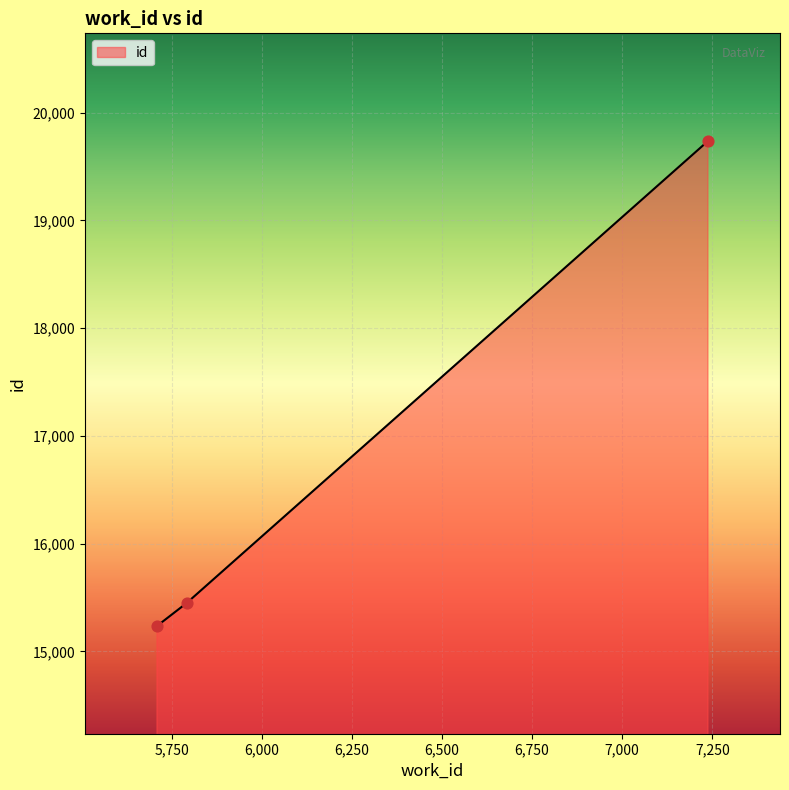

What is the minimum value shown in the chart?

15235